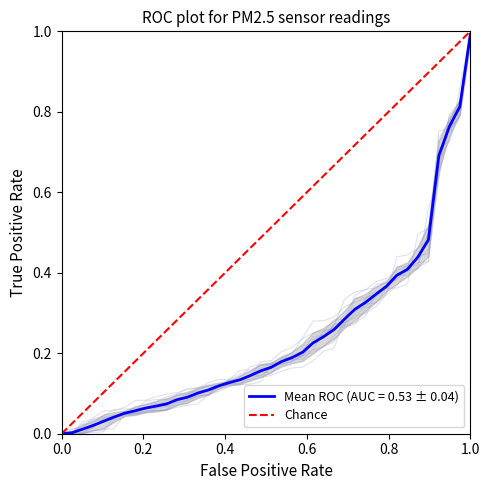

Reading right to left, list all the values displayed in this chart.

1	0